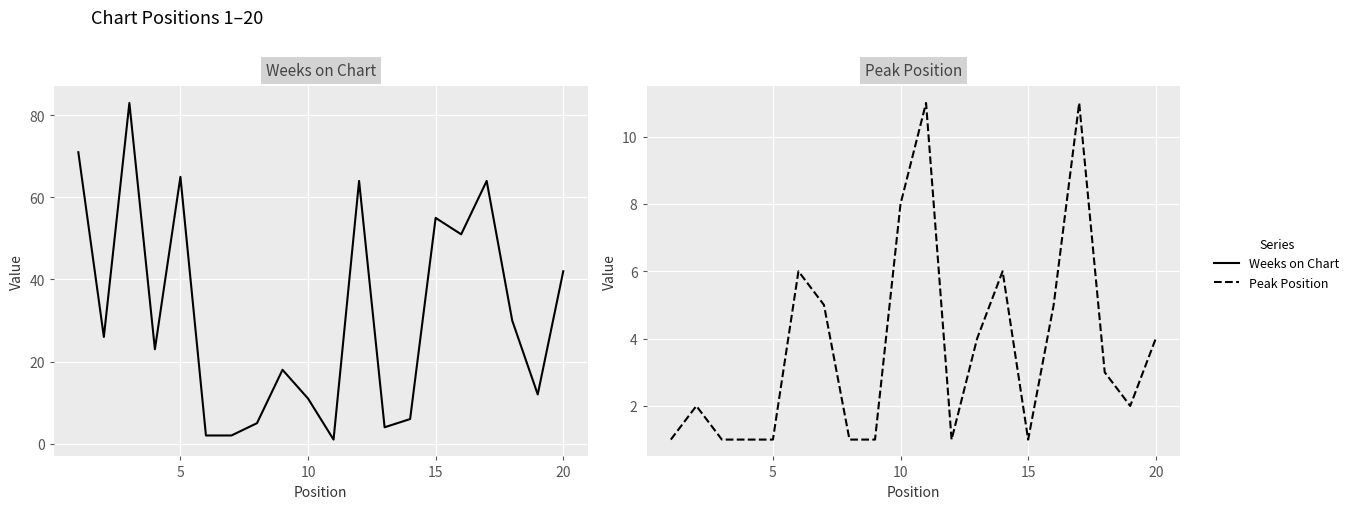

True or false: Peak Position has more than 0 interior local peaks.

True